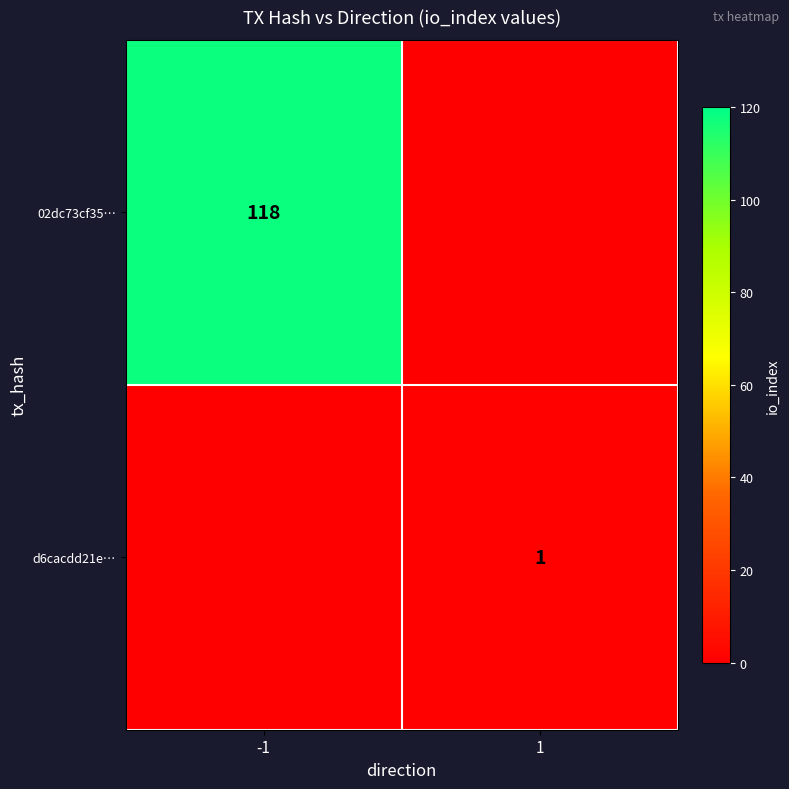

The value of 02dc73cf35… at -1 is 118. True or false?

True